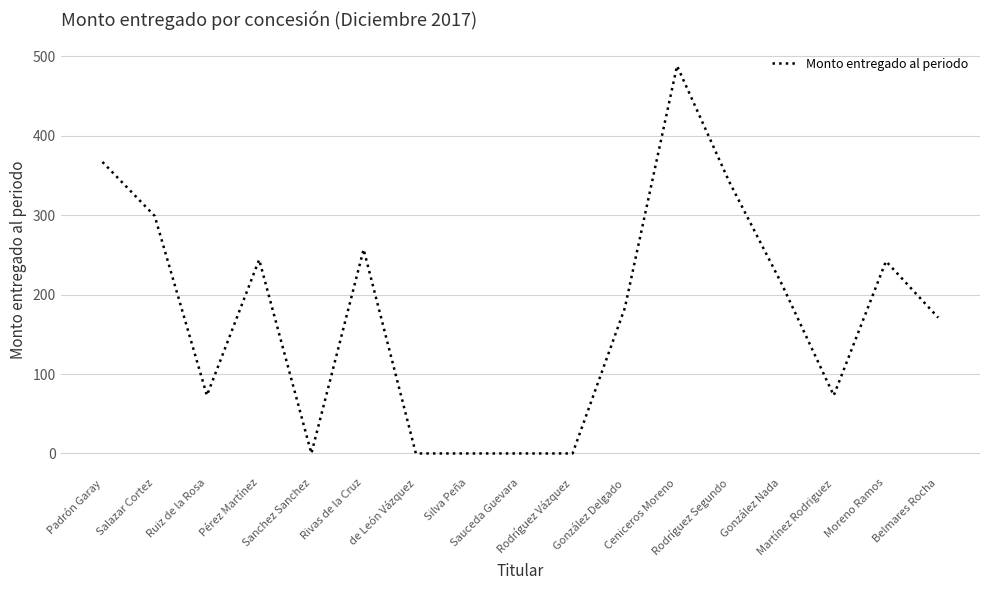

What is the difference between the maximum and minimum values?

488